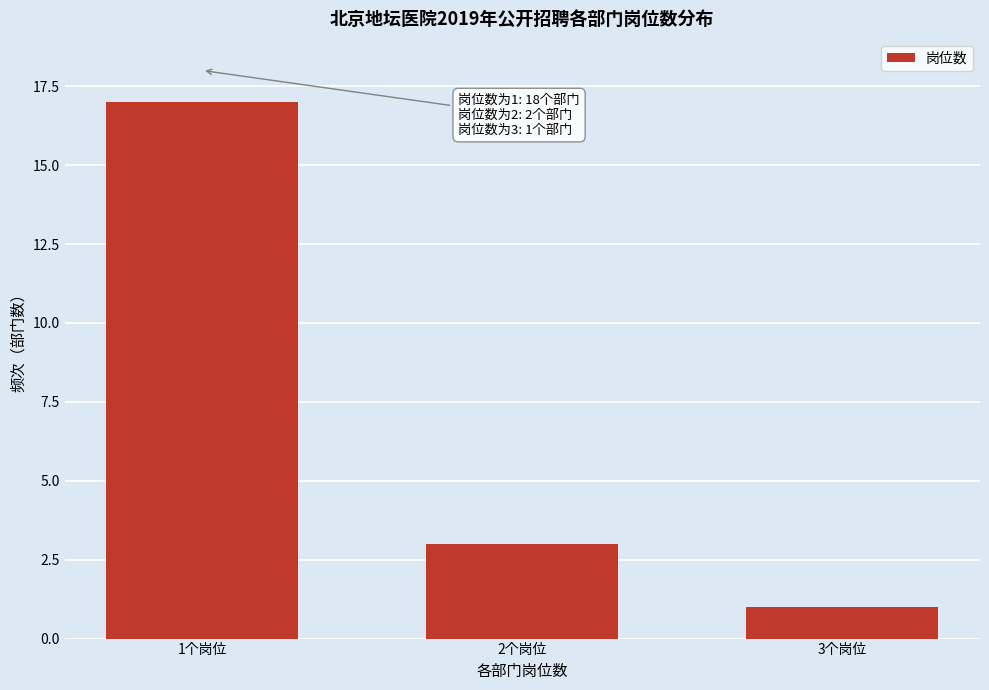

Reading right to left, what are all the values shown in this chart?

3个岗位=1	2个岗位=3	1个岗位=17